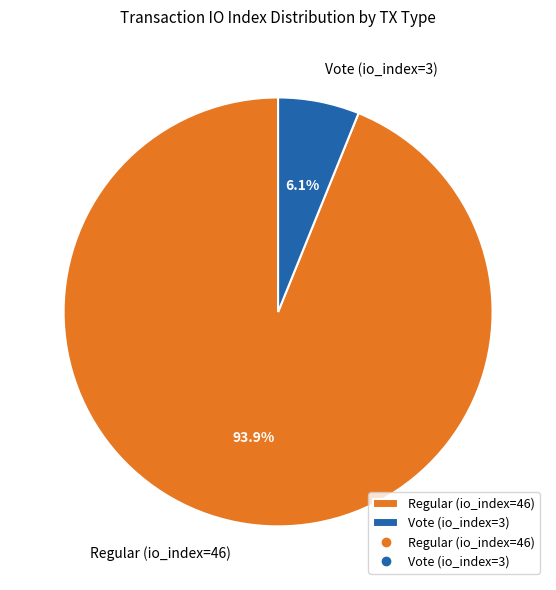

To the nearest percent, what is the average slice percentage?

50%